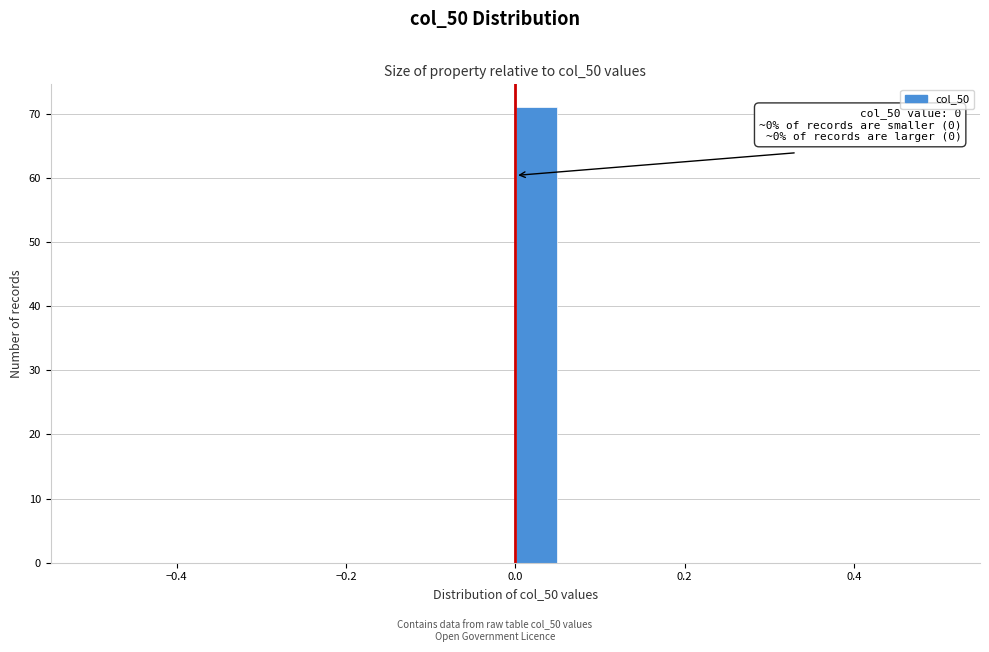

Read against the x-axis, roughly where is the centre of the tallest bar?

0.02